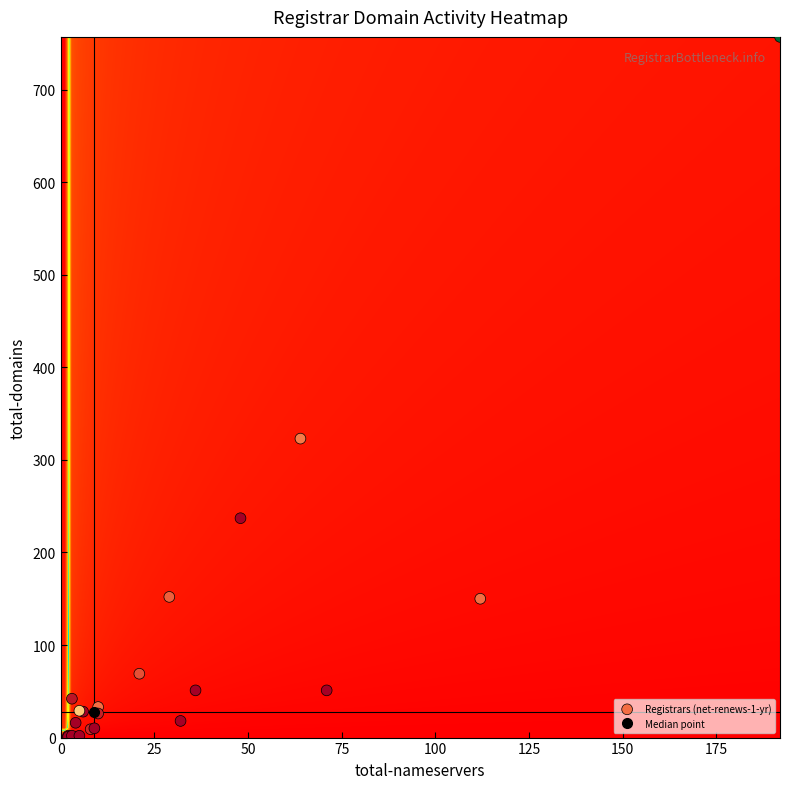

What Y value in the scatter plot is closest to 379?

323